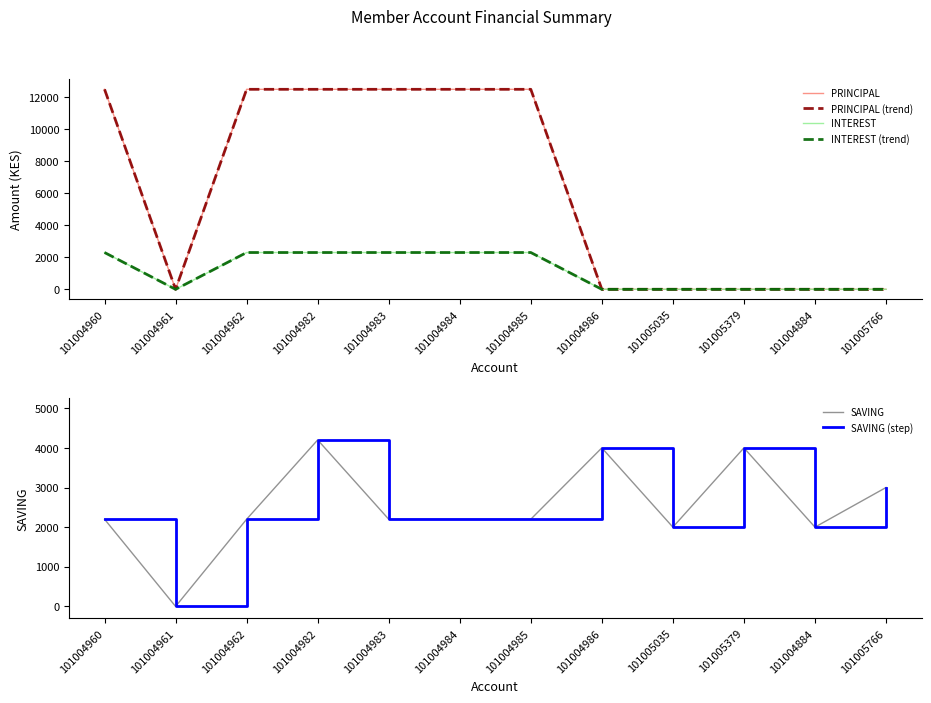

True or false: INTEREST (trend) and INTEREST cross at least once.

False